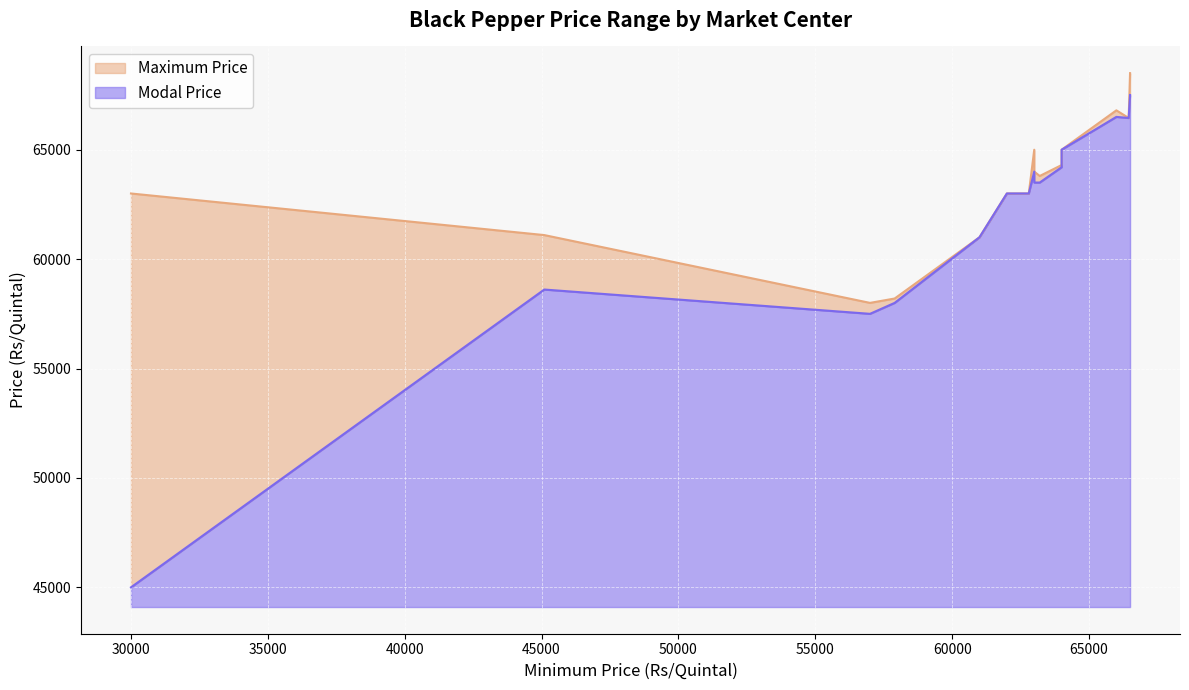

What is the sum of all Maximum Price values?

951149